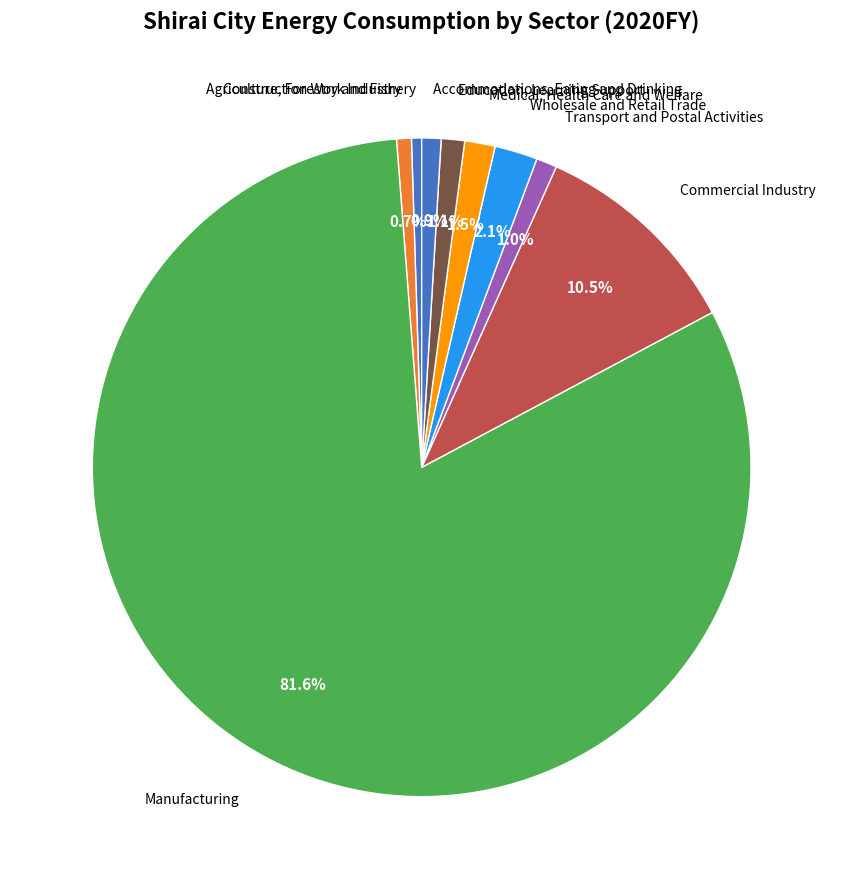

How many slices are in this pie chart?

9